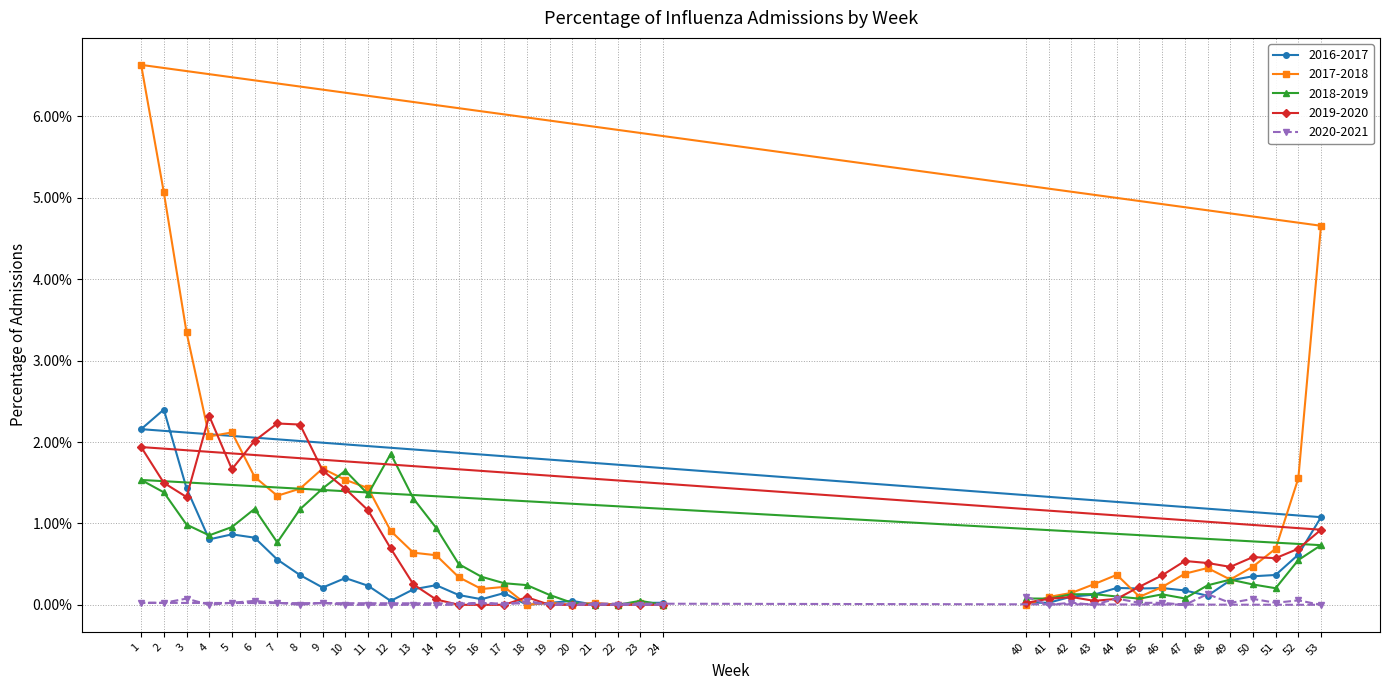

True or false: 2016-2017 has more than 2 interior local peaks.

True